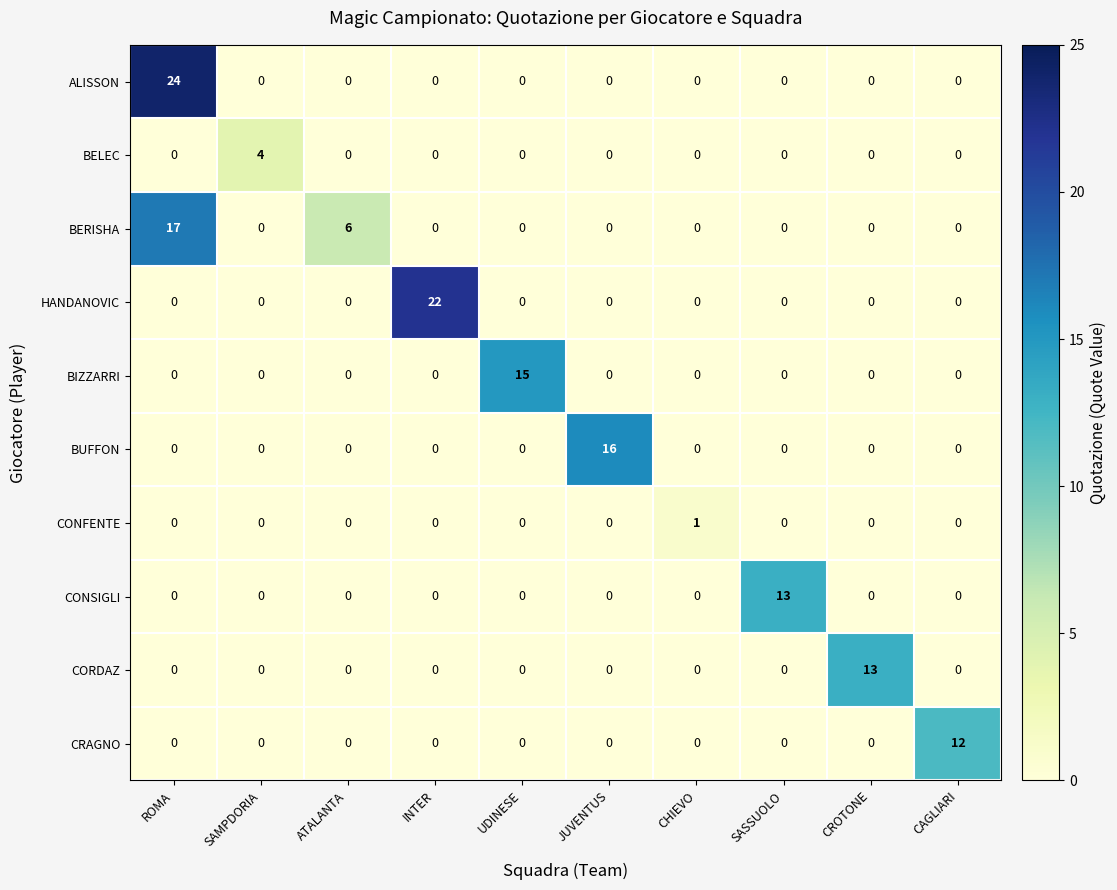

The value of HANDANOVIC at ROMA is -9. True or false?

False